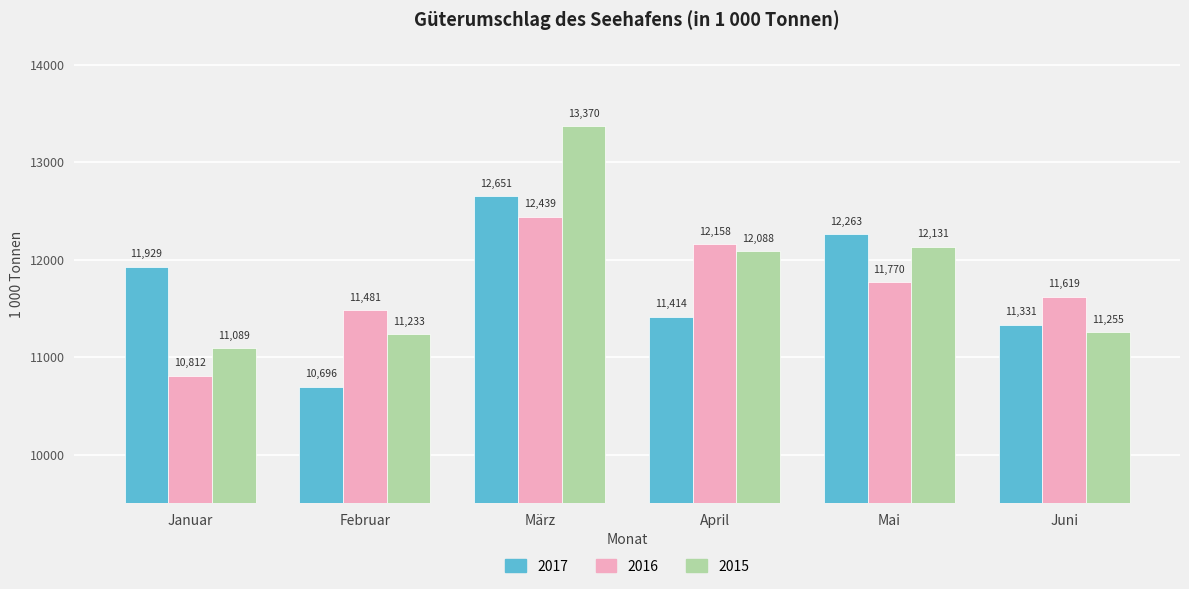

Which series has the largest total across all categories?

2015